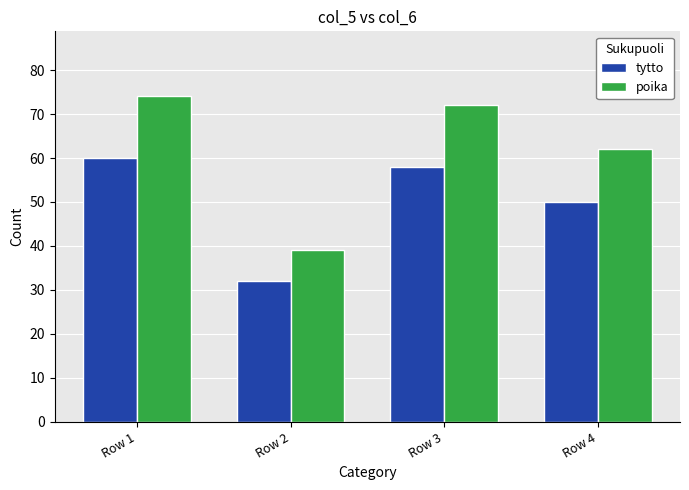

Is the value of tytto at Row 2 greater than the value of poika at Row 4?

No